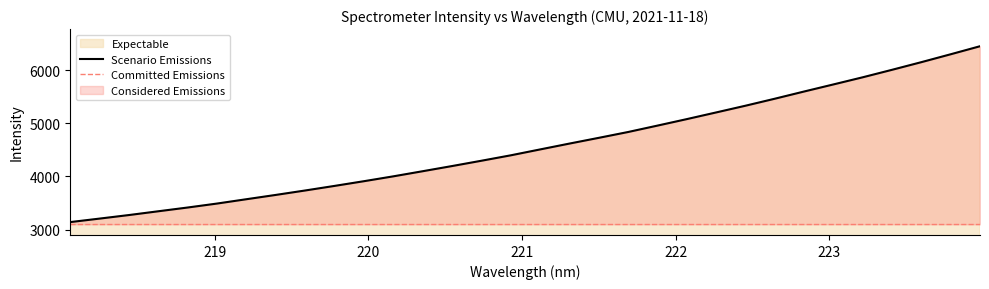

What is the difference between the second highest and second lowest values?

3088.2